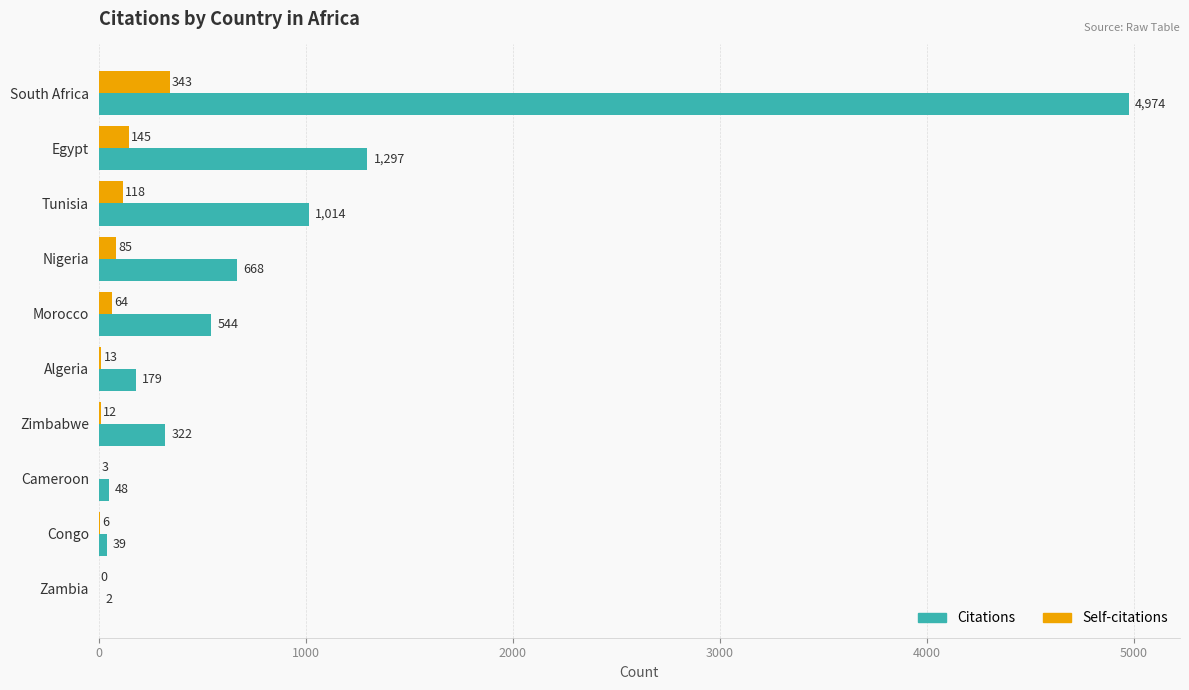

What value does the Self-citations series have at Morocco, to the nearest 10?

60